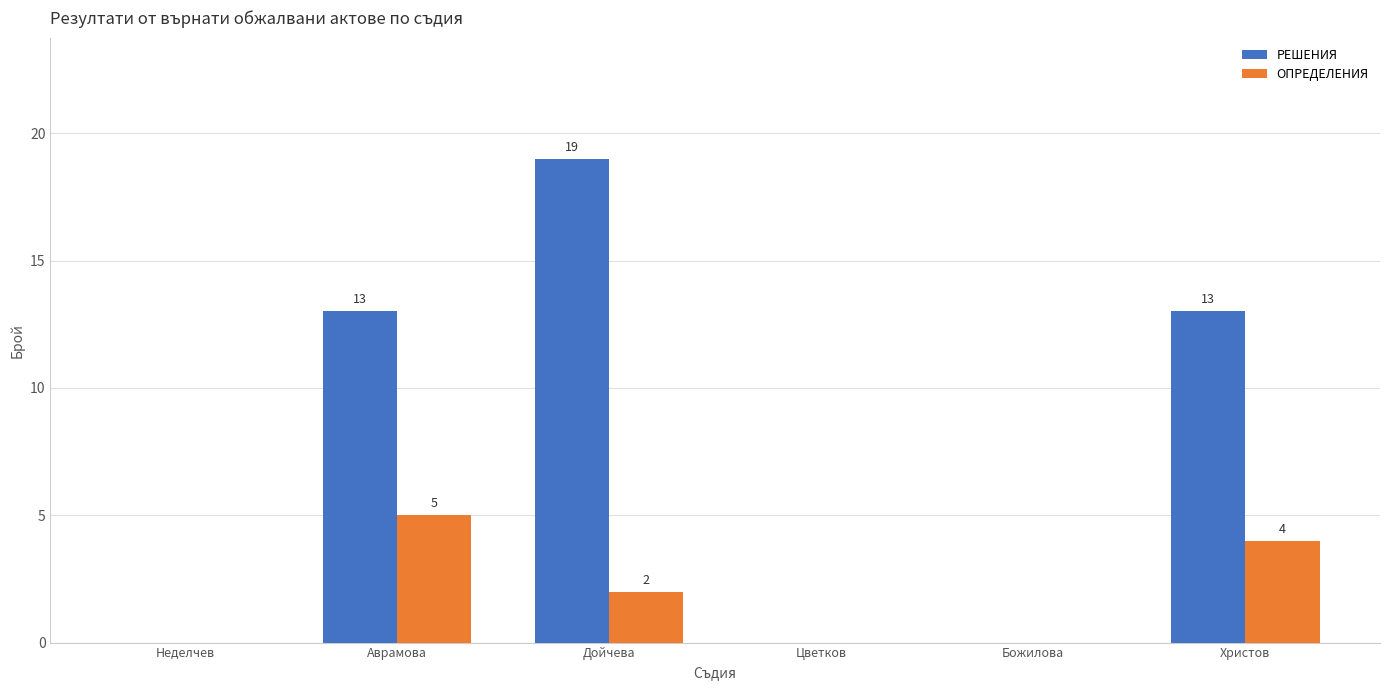

Where does the ОПРЕДЕЛЕНИЯ series first go above 2?

Аврамова